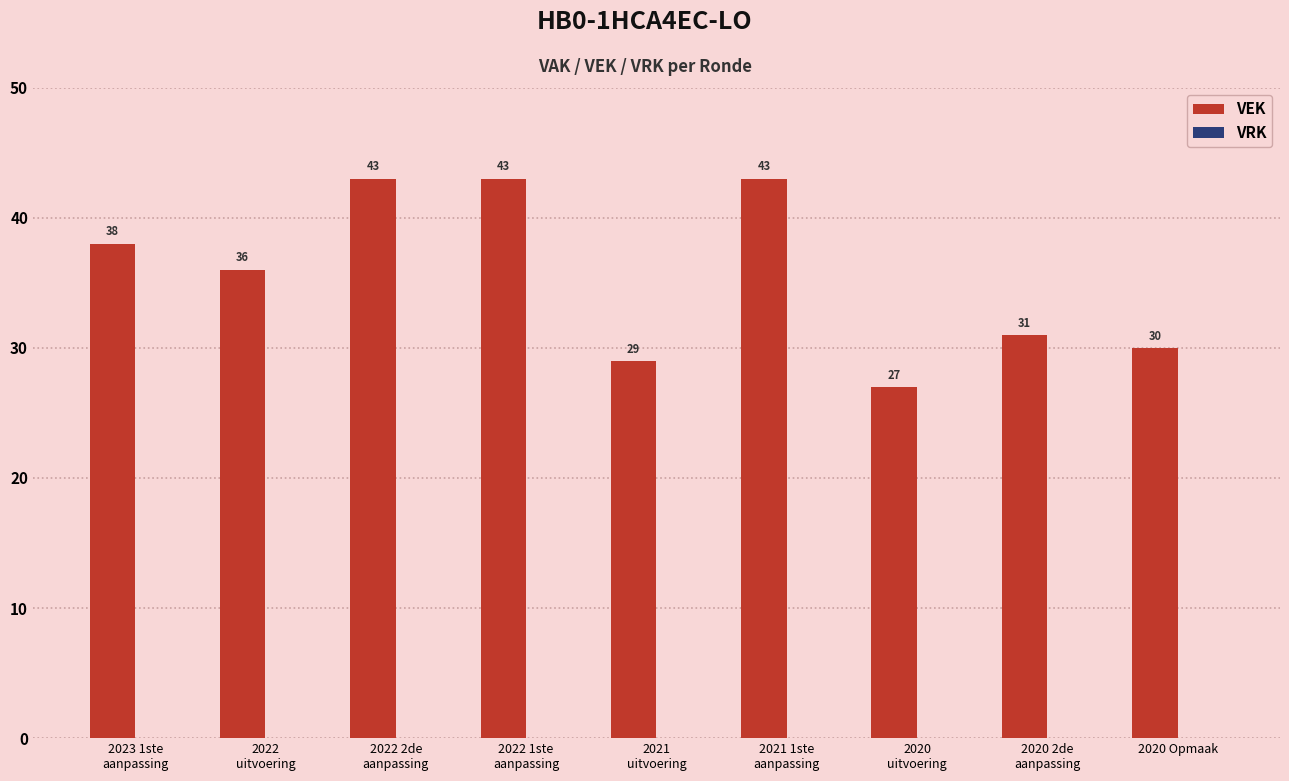

What is the sum of all values?

320